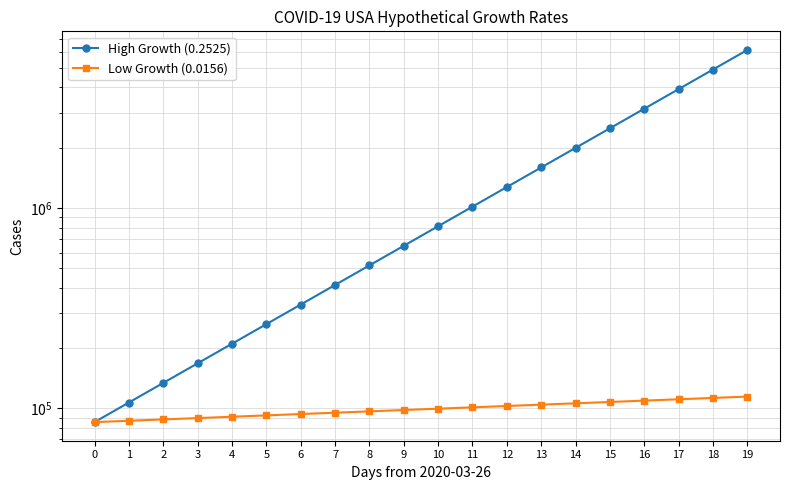

At how many categories does at least one series exceed 6120589?

1